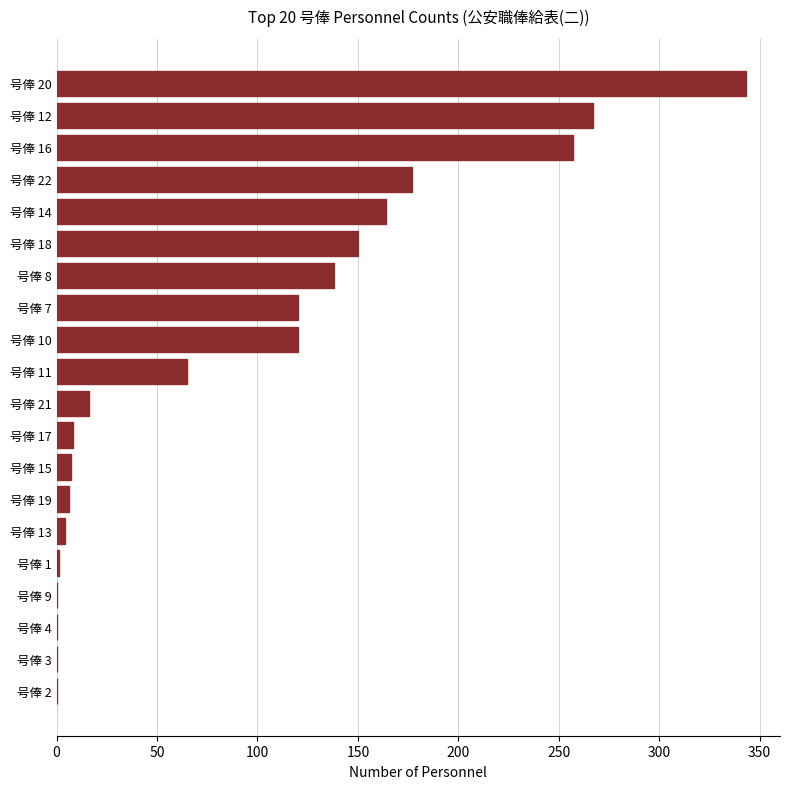

Between 号俸 9 and 号俸 8, which is larger?

号俸 8